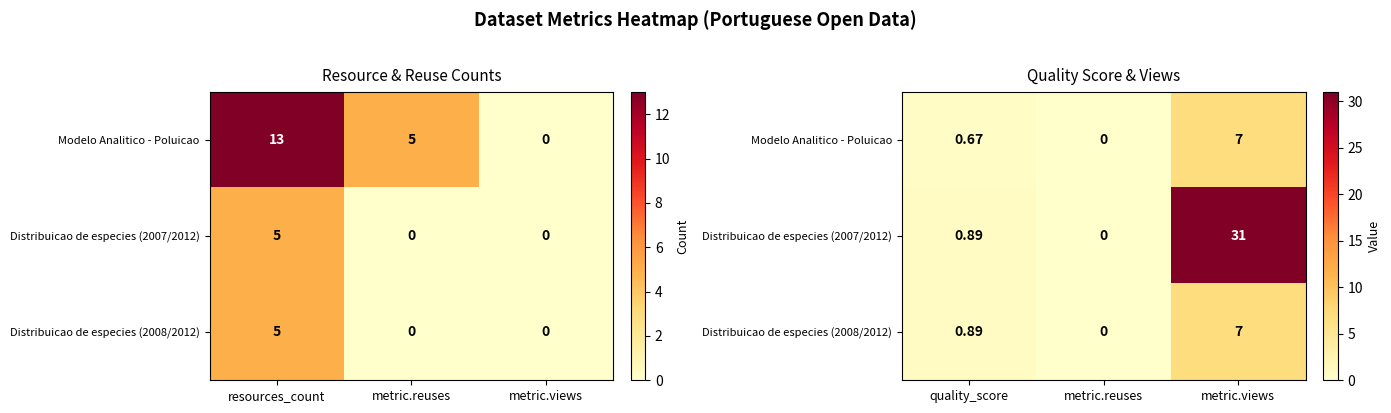

What is the sum of all Distribuicao de especies (2008/2012) values?

7.9